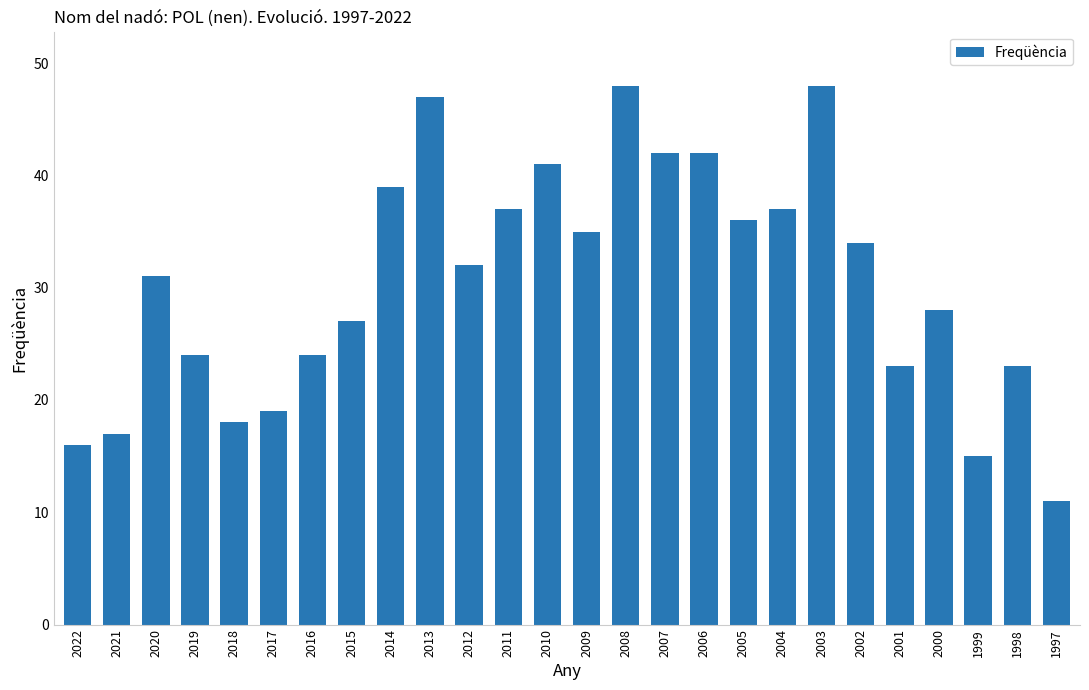

Approximately how many times larger is the value at 2001 compared to 1998?

1.0